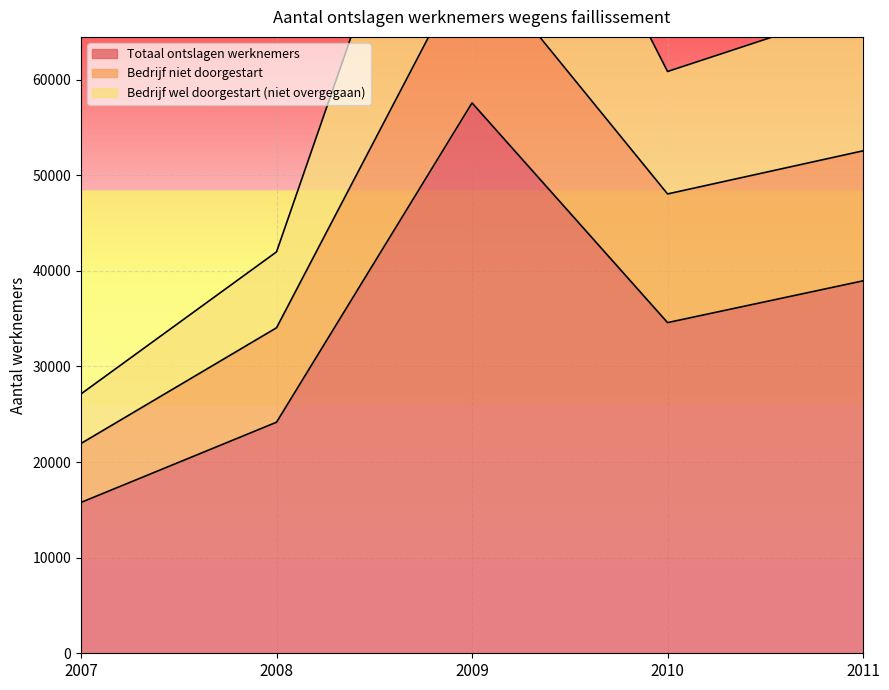

The value of Totaal ontslagen werknemers at 2008 is 24170. True or false?

True